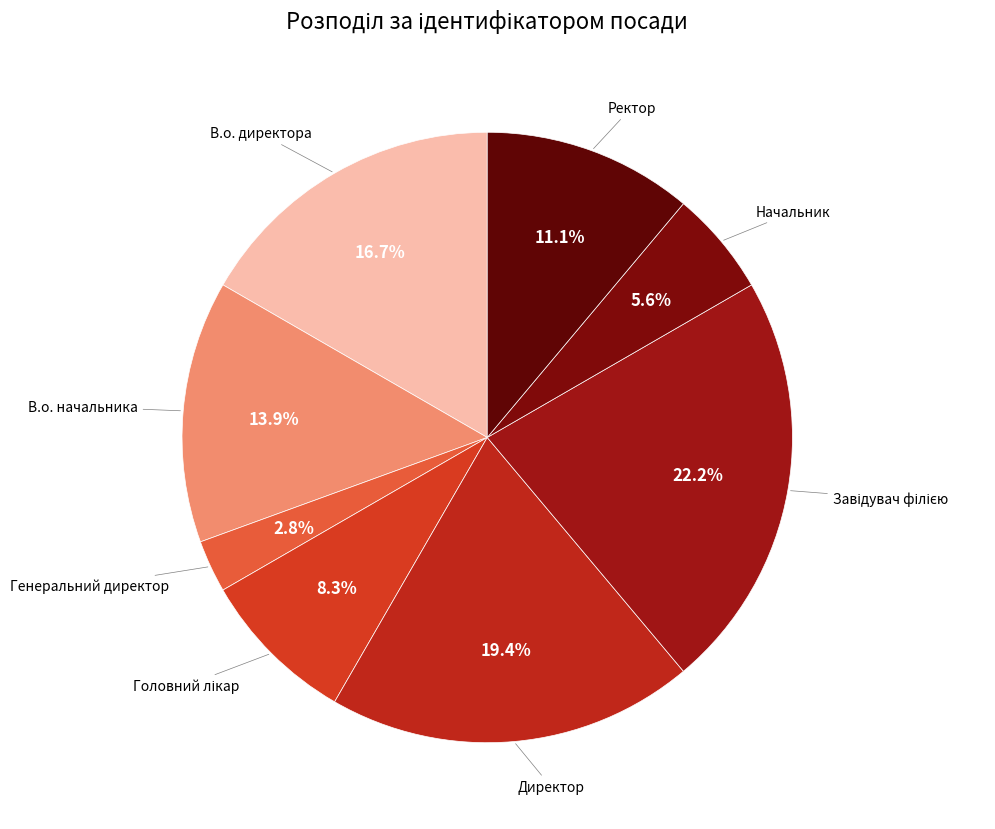

What is the largest slice in the pie chart?

Завідувач філією